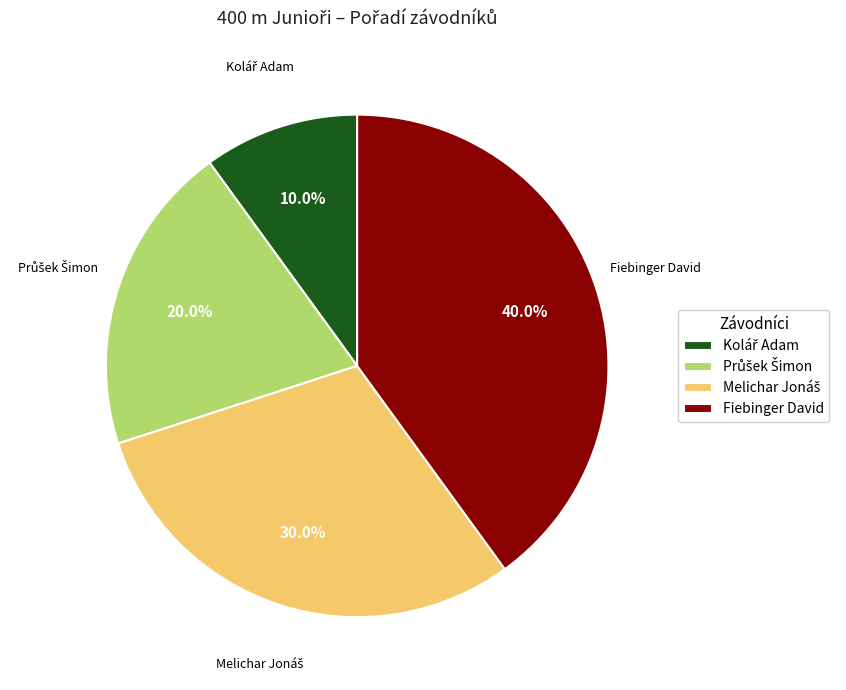

Which slice is the largest?

Fiebinger David